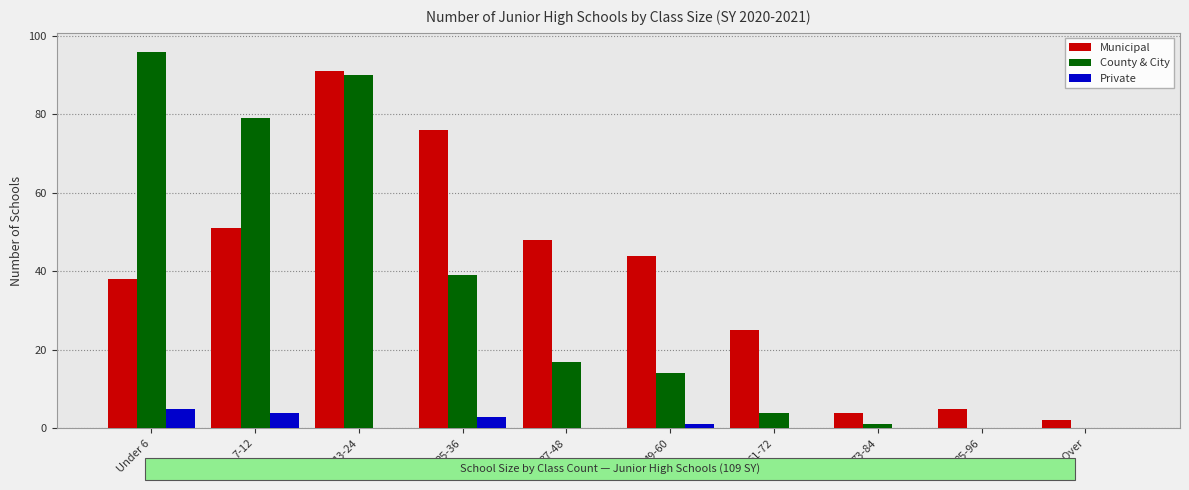

Reading left to right, extract all data points from this chart.

Municipal: Under 6=38	7-12=51	13-24=91	25-36=76	37-48=48	49-60=44	61-72=25	73-84=4	85-96=5	97 & Over=2
County & City: Under 6=96	7-12=79	13-24=90	25-36=39	37-48=17	49-60=14	61-72=4	73-84=1	85-96=0	97 & Over=0
Private: Under 6=5	7-12=4	13-24=0	25-36=3	37-48=0	49-60=1	61-72=0	73-84=0	85-96=0	97 & Over=0